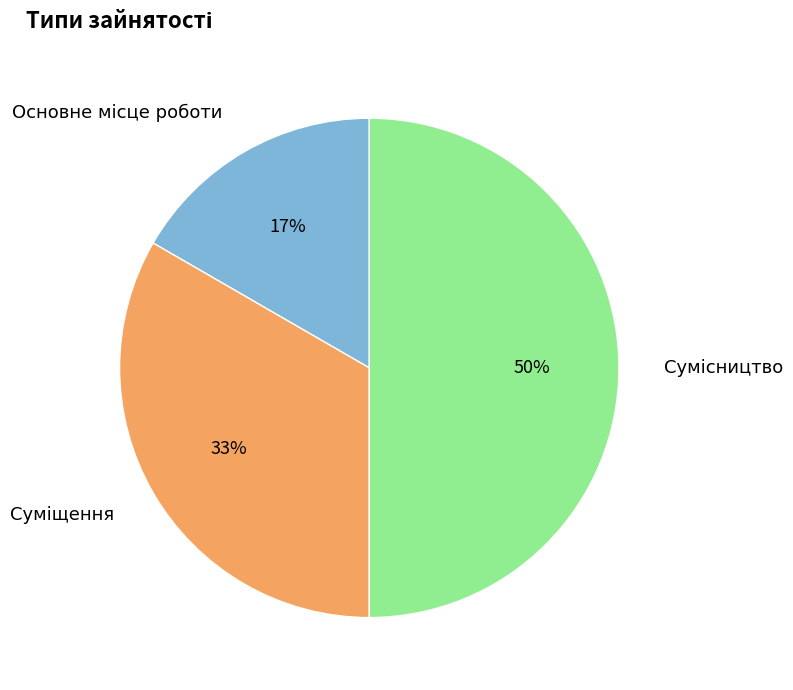

To the nearest percent, what is the difference between the largest and smallest slice percentages?

33%